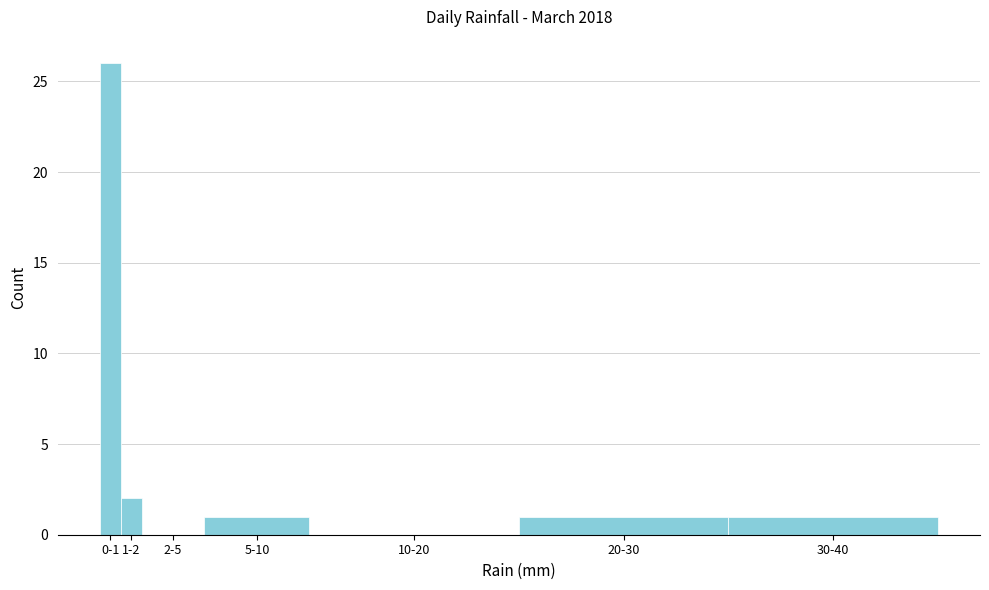

Reading left to right, list all the values displayed in this chart.

0-1=26	1-2=2	2-5=0	5-10=1	10-20=0	20-30=1	30-40=1